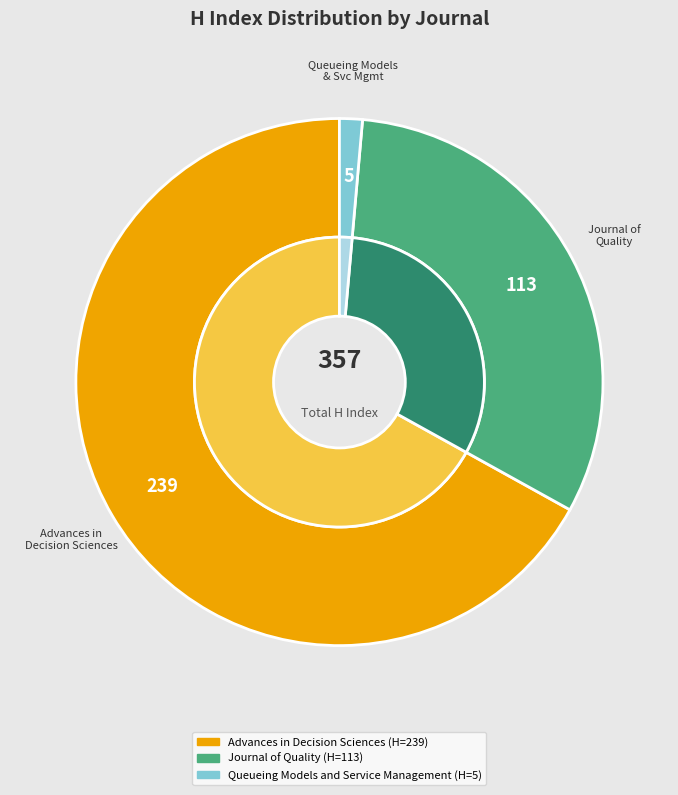

To the nearest percent, what percentage of the pie is Queueing Models and Service Management?

1%